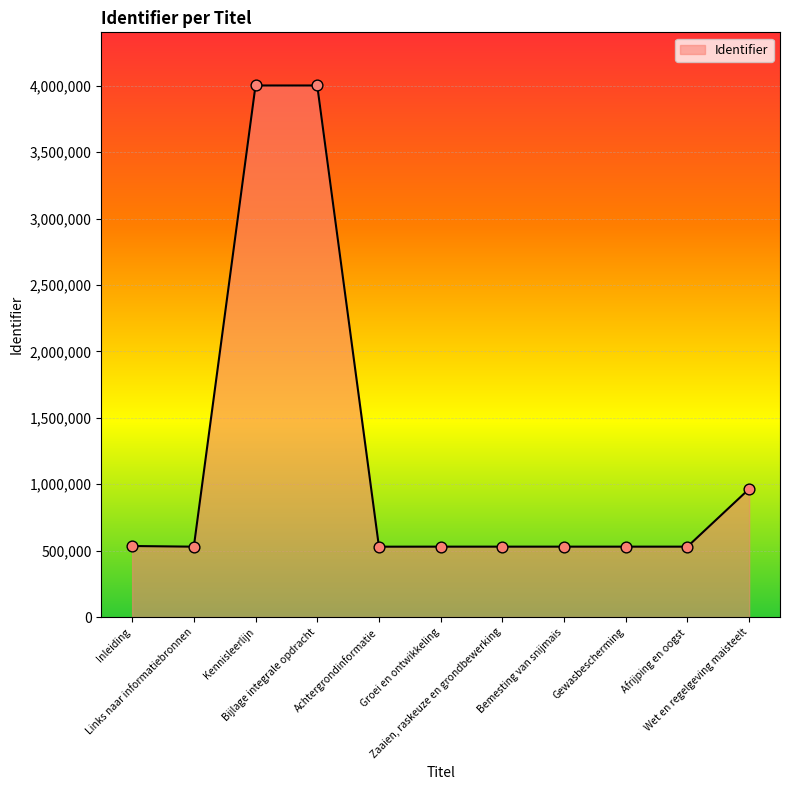

What is the change in value from Afrijping en oogst to Wet en regelgeving maisteelt?

+434786